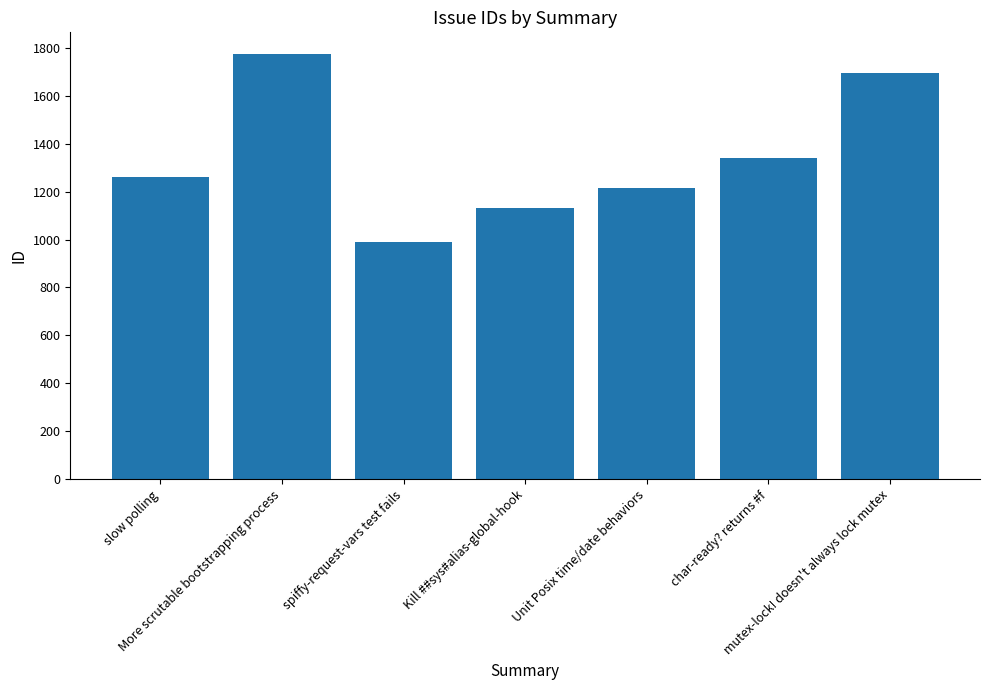

How many data points are less than 1259?

3